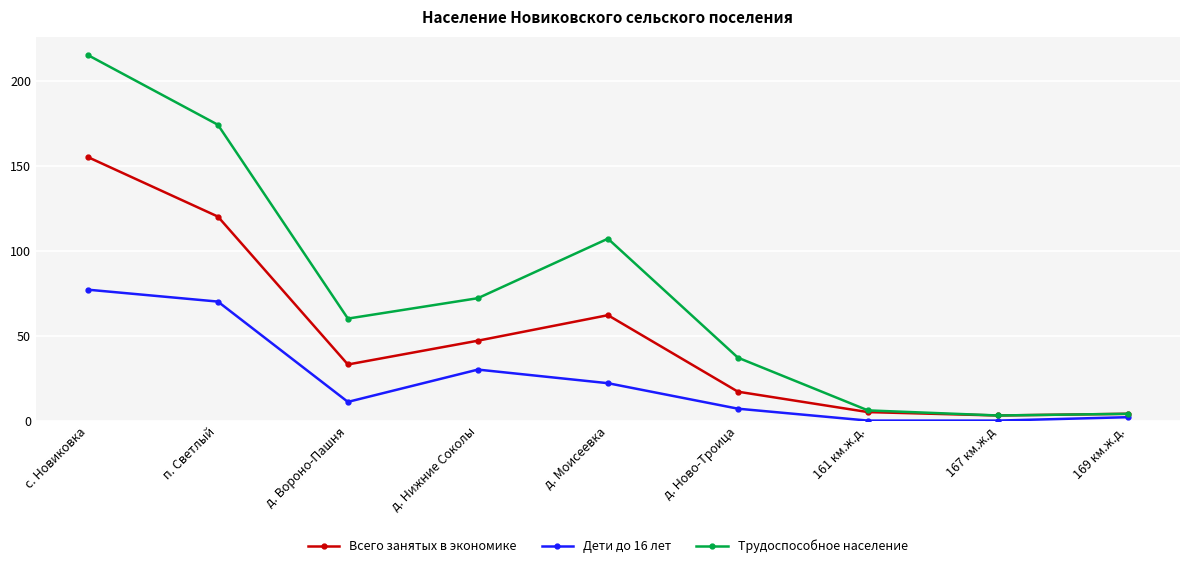

List the series in order of their peak value, lowest first.

Дети до 16 лет, Всего занятых в экономике, Трудоспособное население